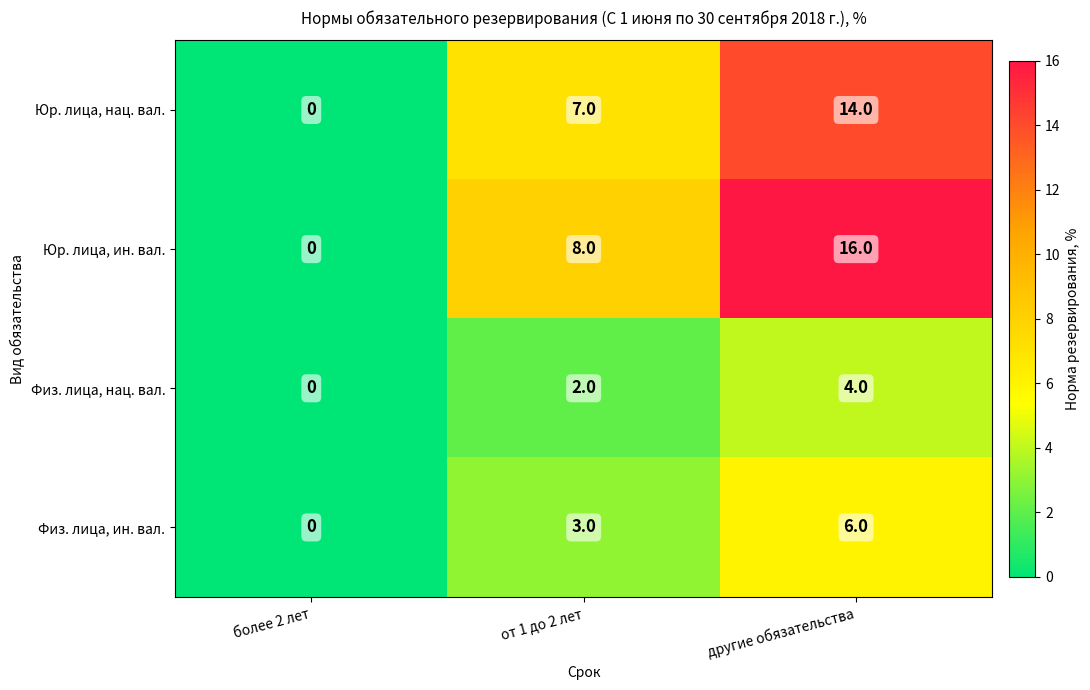

What is the difference between the maximum and minimum values in the Физ. лица, ин. вал. series?

6